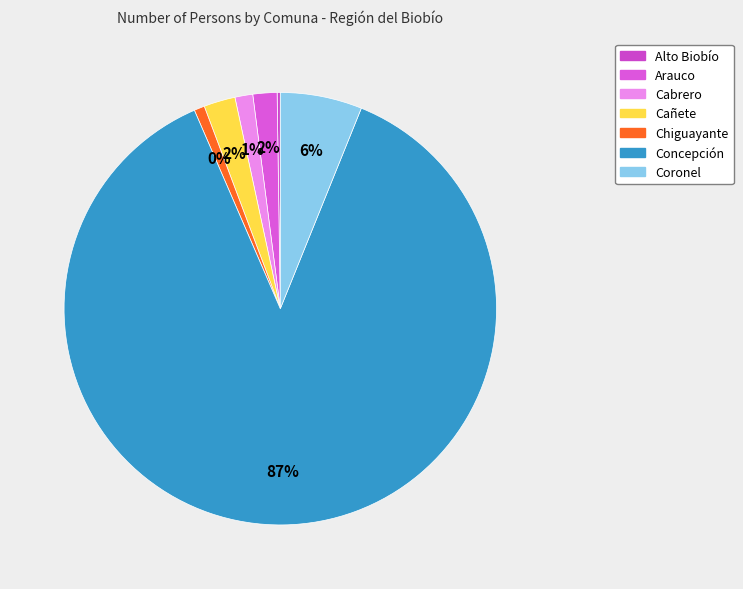

How much of the chart is everything except Alto Biobío?

99.8%